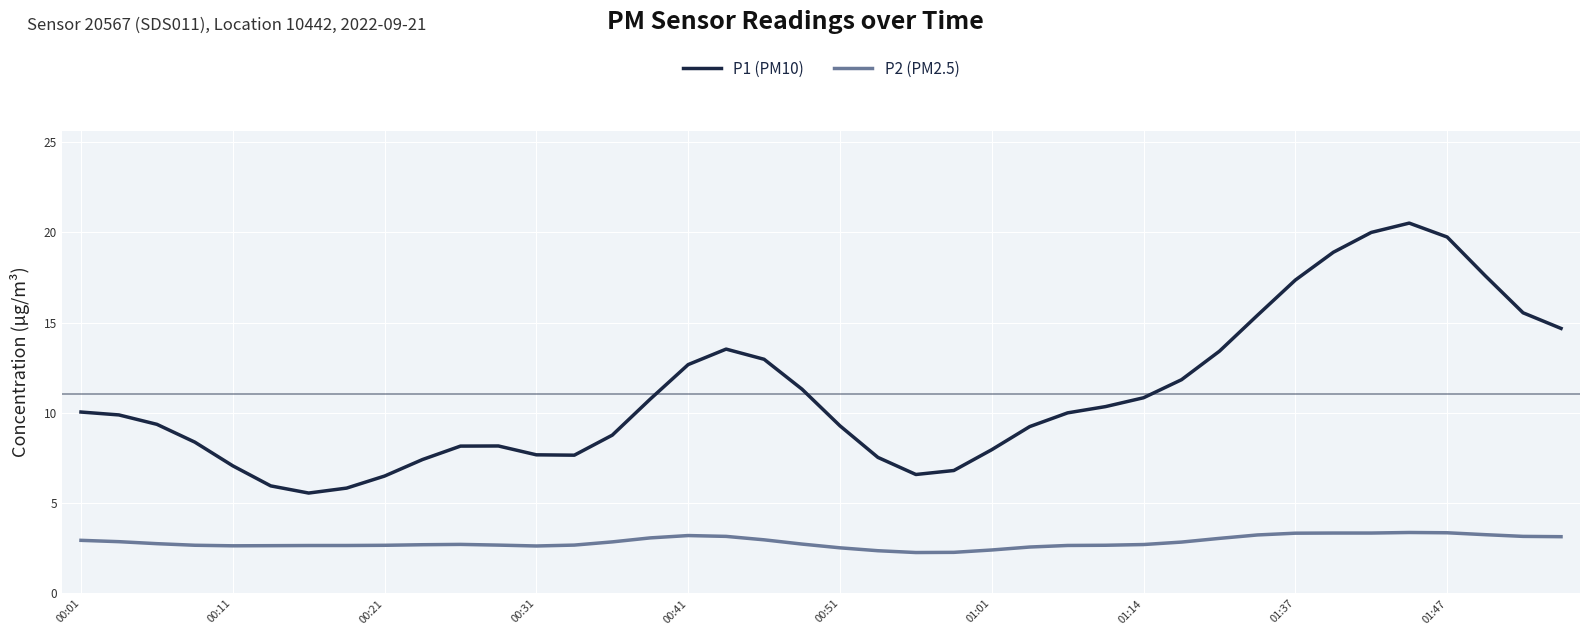

True or false: P1 (PM10) and P2 (PM2.5) intersect in this chart.

False